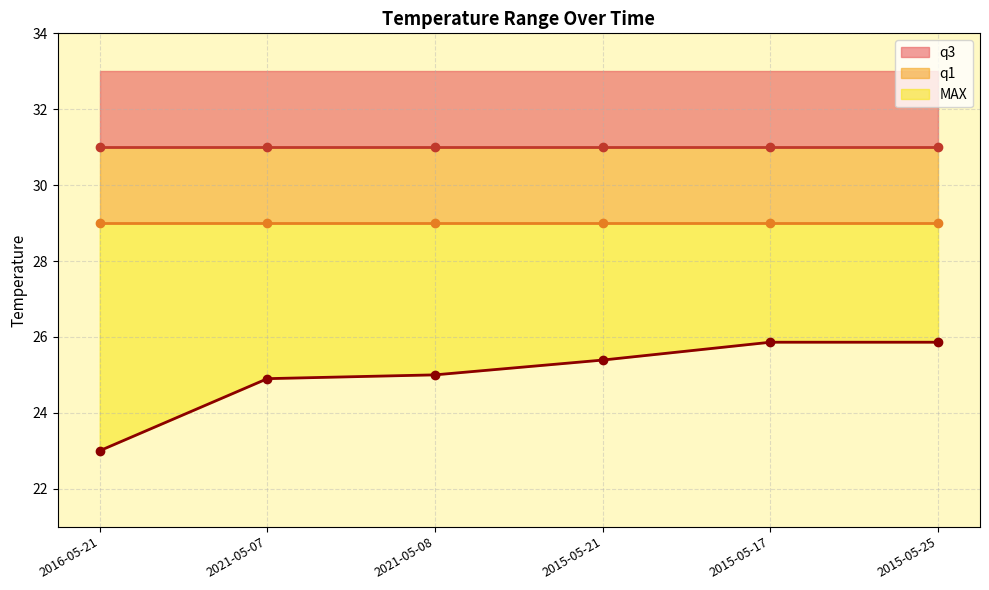

Reading left to right, transcribe all the data shown in this chart.

MAX: 2016-05-21=23.0	2021-05-07=24.9	2021-05-08=25.0	2015-05-21=25.4	2015-05-17=25.9	2015-05-25=25.9
q1: 2016-05-21=29.0	2021-05-07=29.0	2021-05-08=29.0	2015-05-21=29.0	2015-05-17=29.0	2015-05-25=29.0
q3: 2016-05-21=31.0	2021-05-07=31.0	2021-05-08=31.0	2015-05-21=31.0	2015-05-17=31.0	2015-05-25=31.0